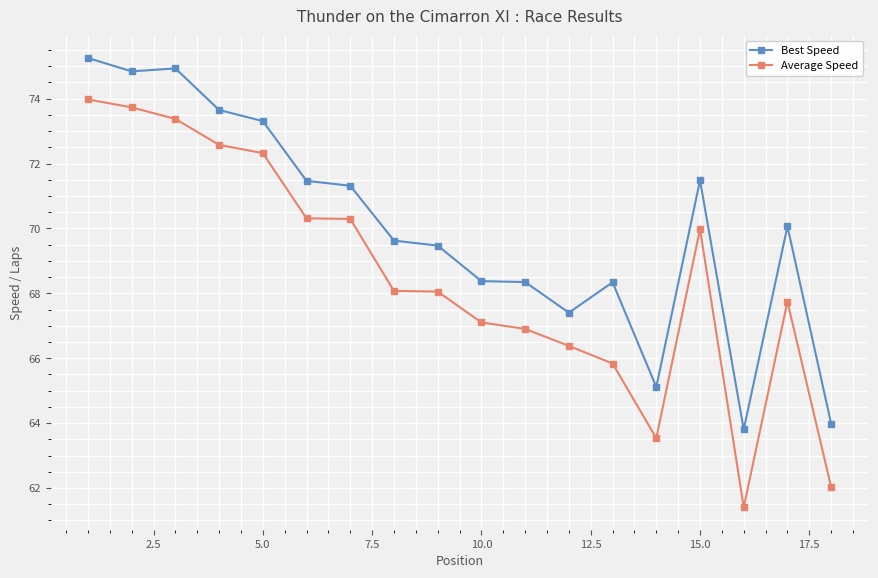

List the series in order of their peak value, highest first.

Best Speed, Average Speed